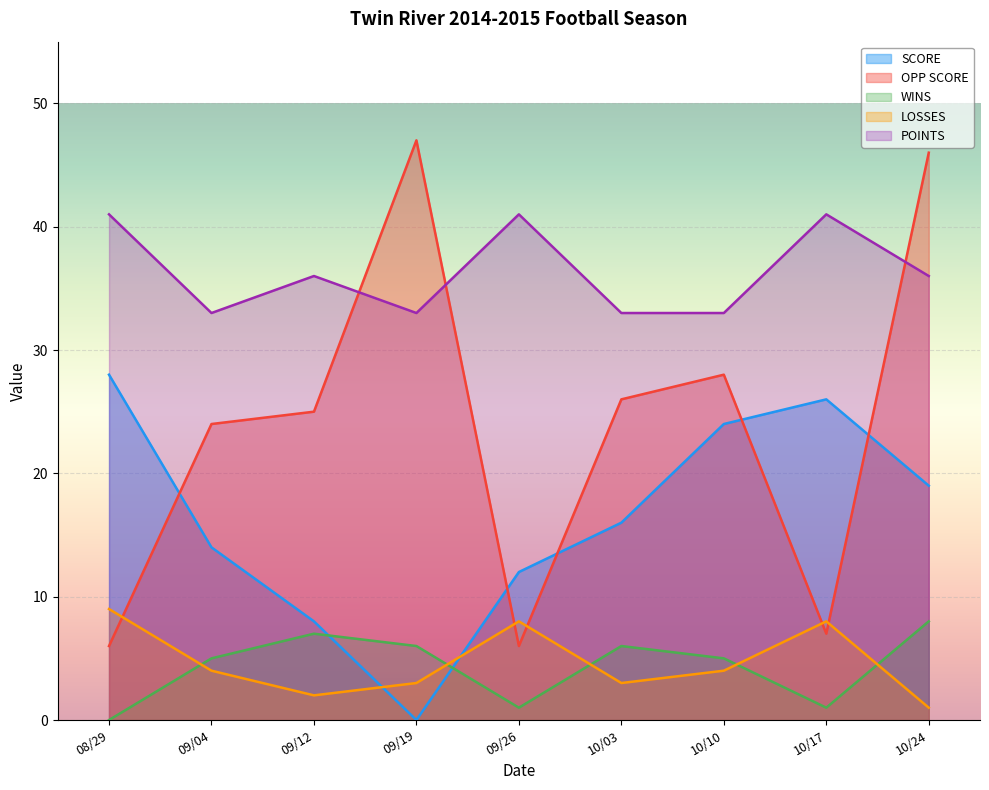

Which category has the lowest value in the LOSSES series?

10/24